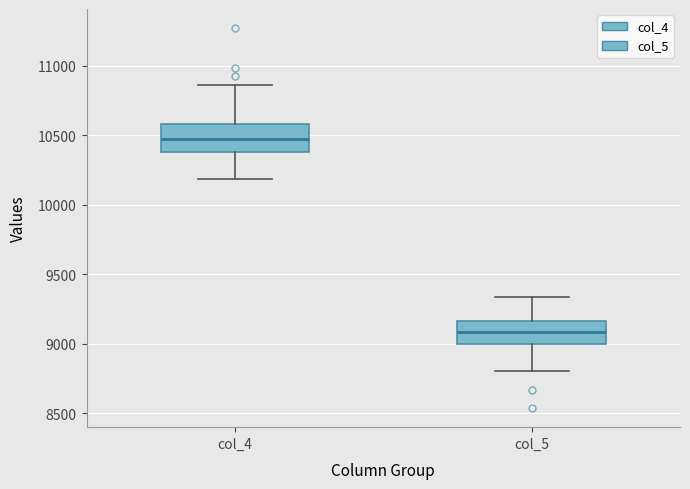

Which box has the highest median line?

col_4